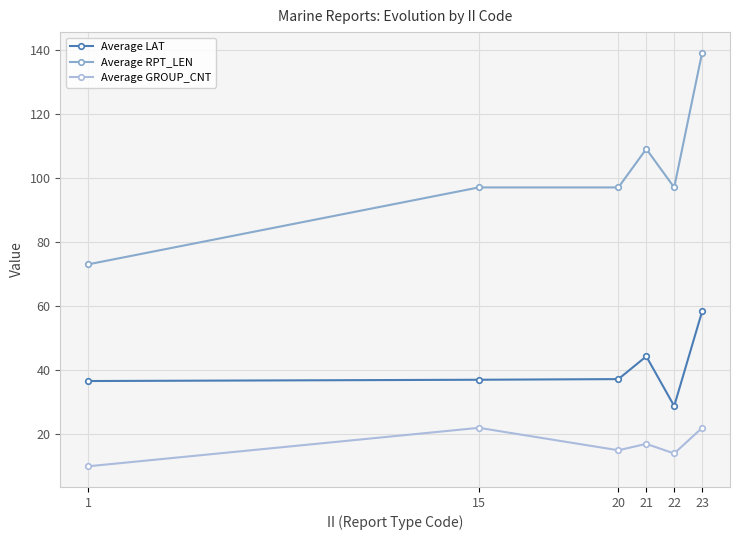

Read the Average LAT value at 1.

36.6